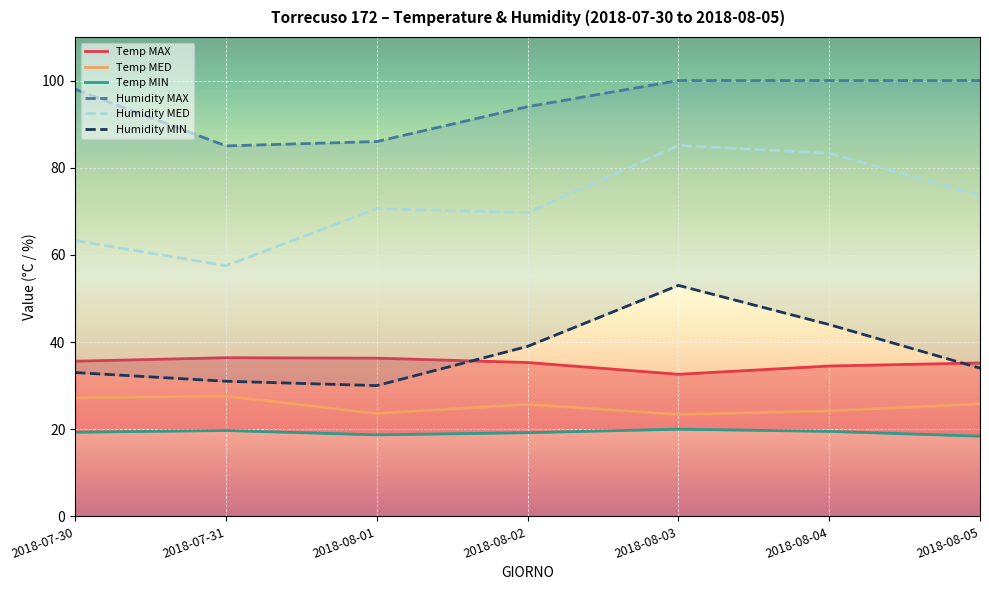

What are all the series names shown in the legend?

Temp MAX, Temp MED, Temp MIN, Humidity MAX, Humidity MED, Humidity MIN